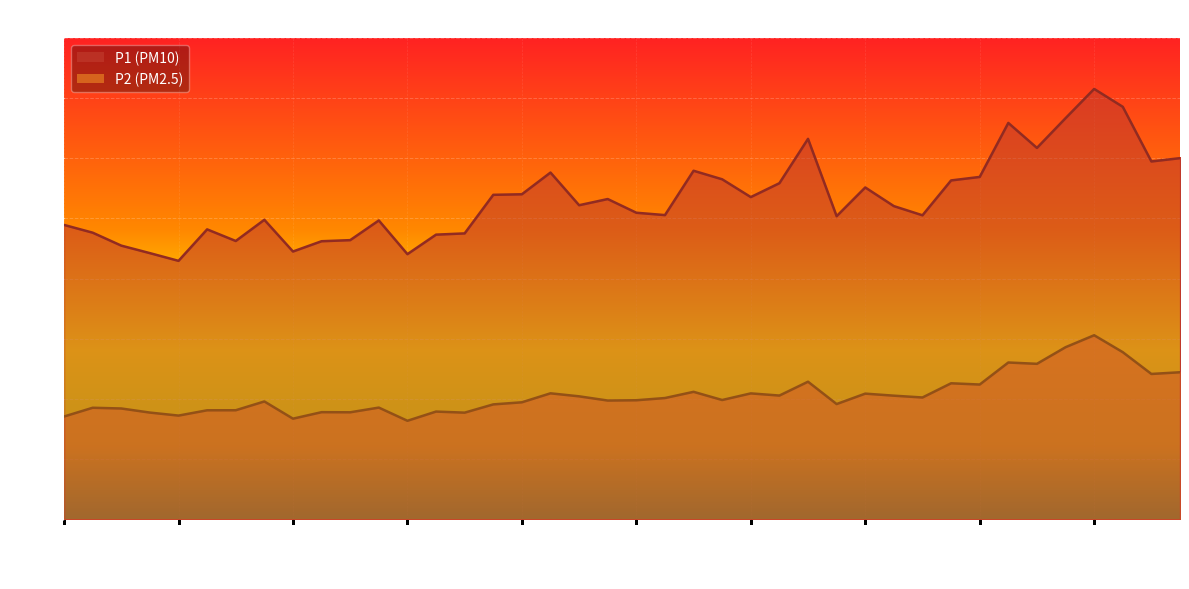

What are all the series names shown in the legend?

P1, P2